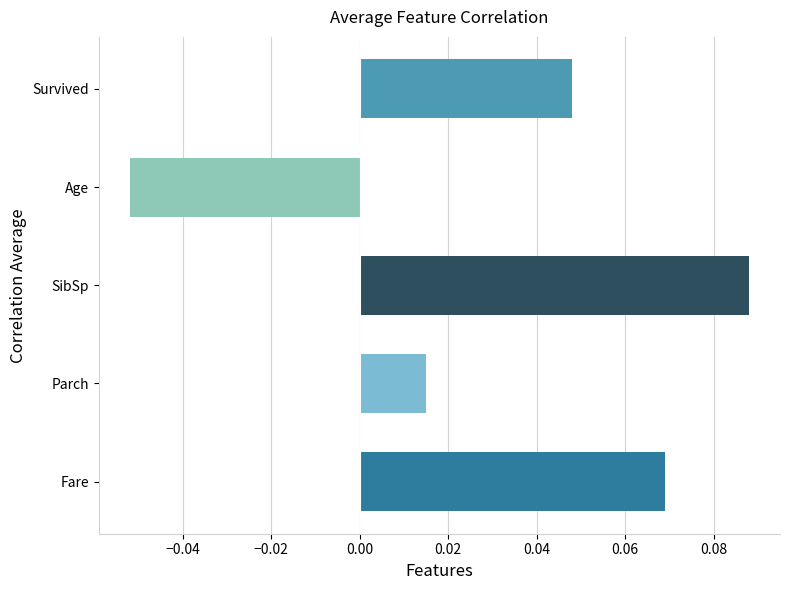

How many data points are less than 0?

1